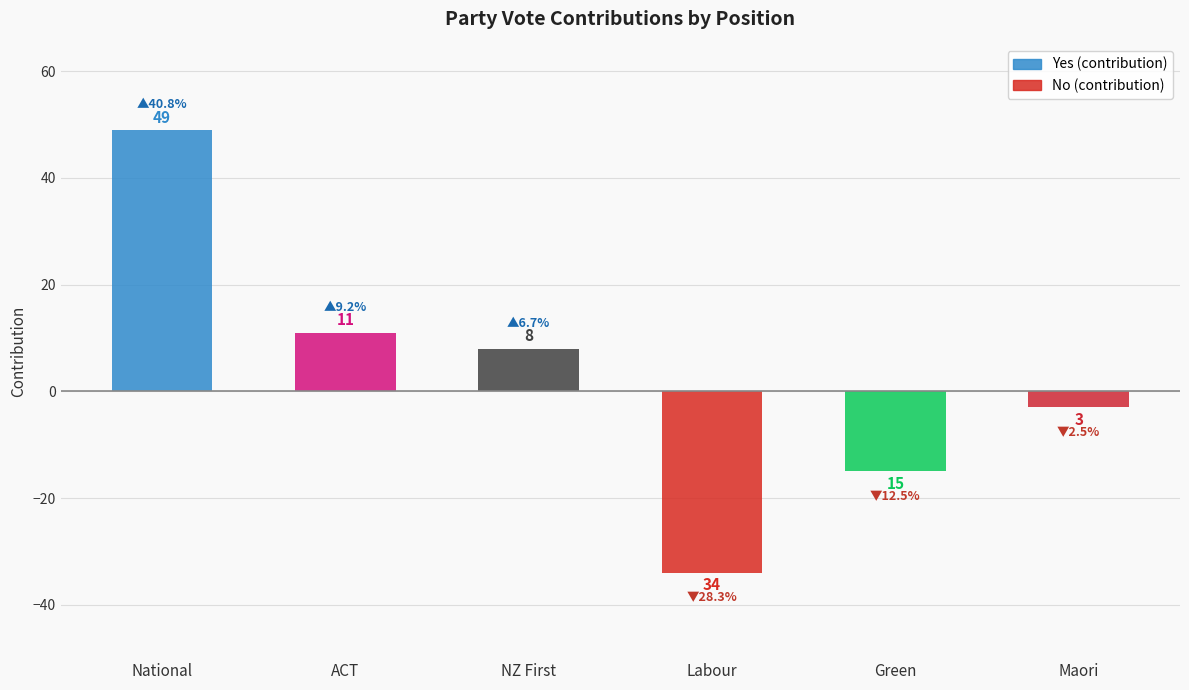

What is the total value across all series at Green?

15